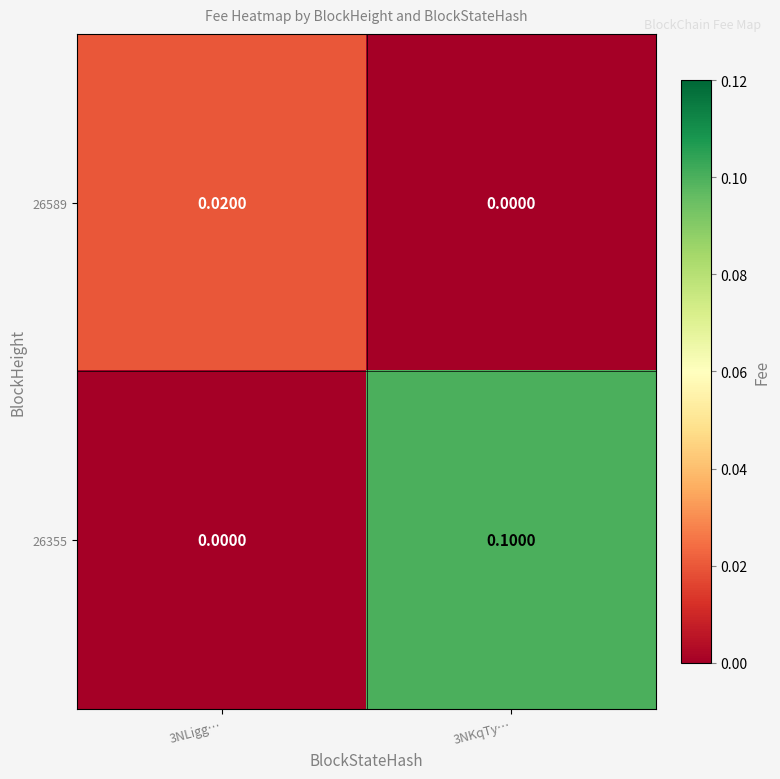

Rank the series by their average value, from lowest to highest.

26589, 26355